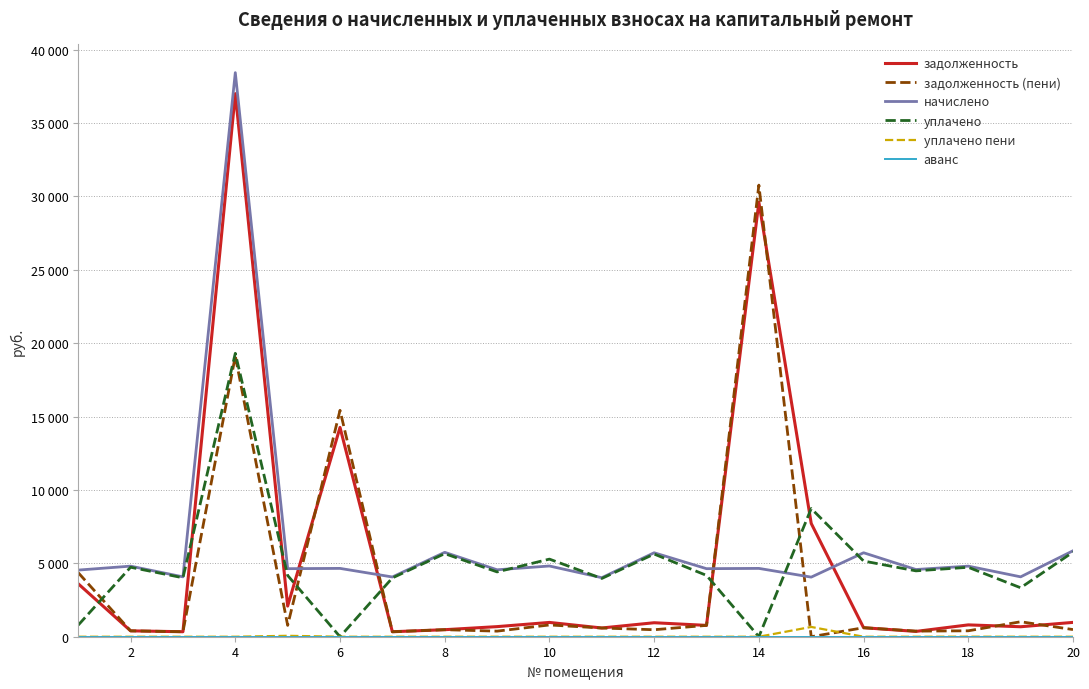

Does the chart have visible grid lines?

Yes